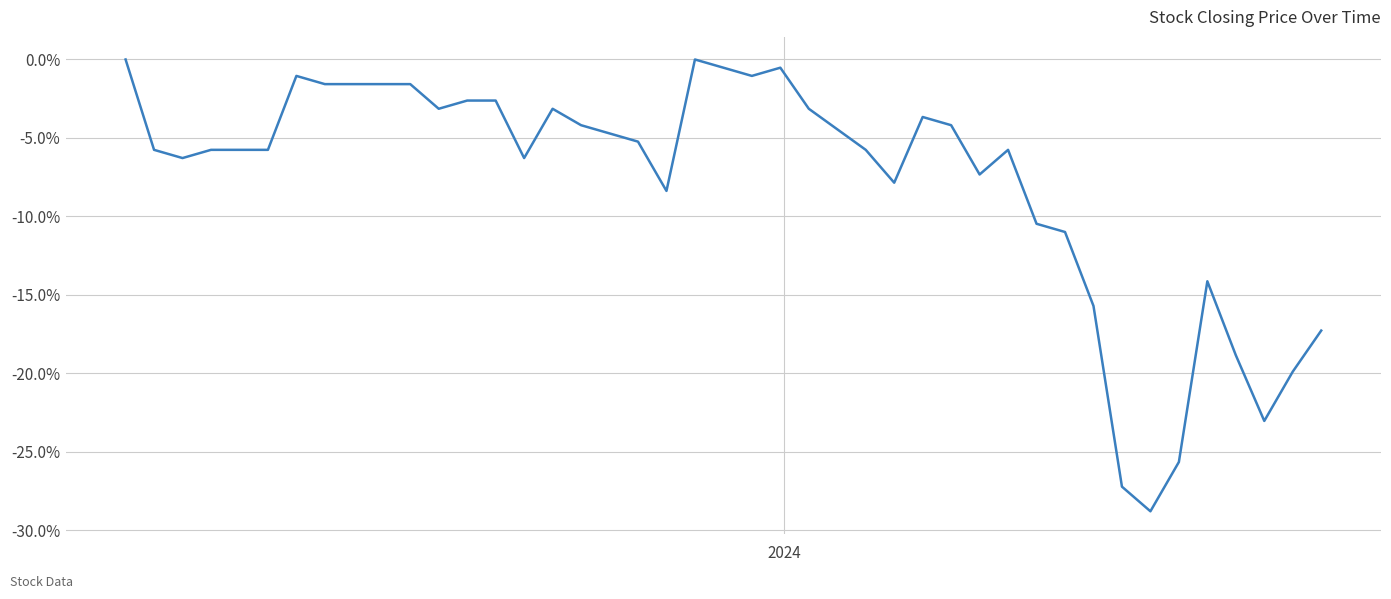

Does the chart have visible grid lines?

Yes